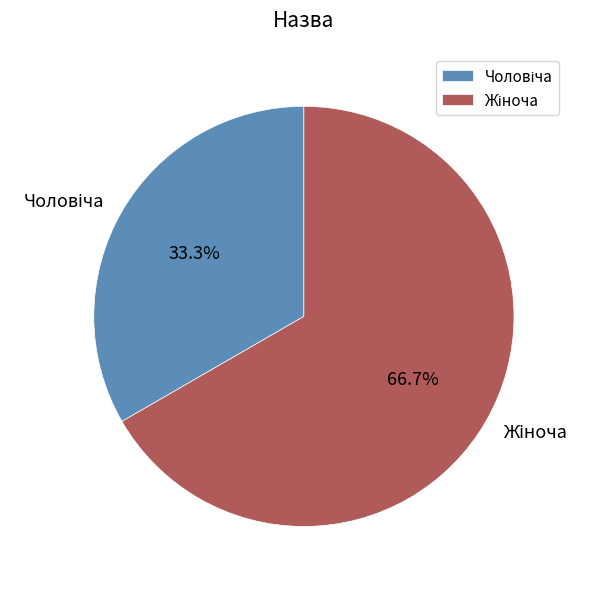

Does any single category account for the majority?

Yes